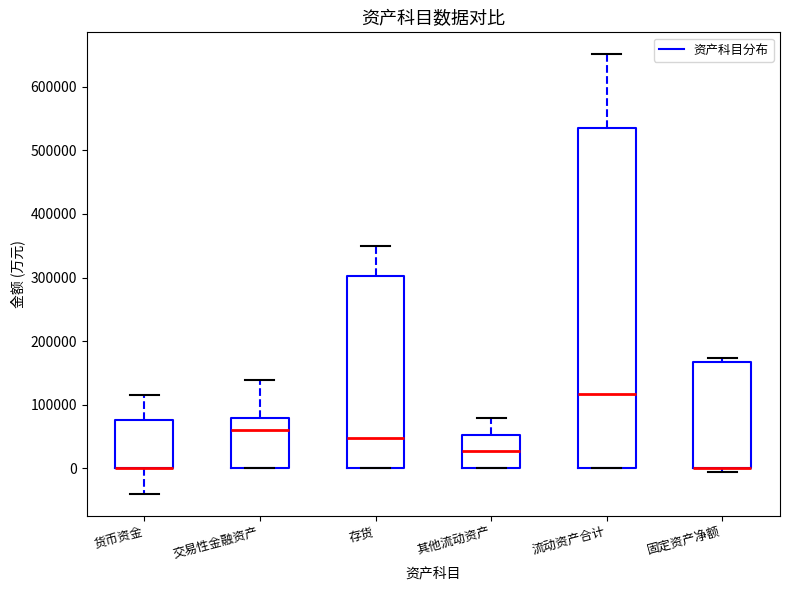

Reading left to right, read every box against the y-axis: the position of its median line, the range the box covers, and the ends of its whiskers. The values are not printed on the chart, so give them approximately, as read against the axis.

货币资金: median 0 (drawn on the box's lower edge), box 0 to 80000, whiskers -40000 to 120000
交易性金融资产: median 60000, box 0 to 80000, whiskers 0 to 140000
存货: median 50000, box 0 to 300000, whiskers 0 to 350000
其他流动资产: median 30000, box 0 to 50000, whiskers 0 to 80000
流动资产合计: median 120000, box 0 to 530000, whiskers 0 to 650000
固定资产净额: median 0 (drawn on the box's lower edge), box 0 to 170000, whiskers -10000 to 170000 (just above the box's upper edge)